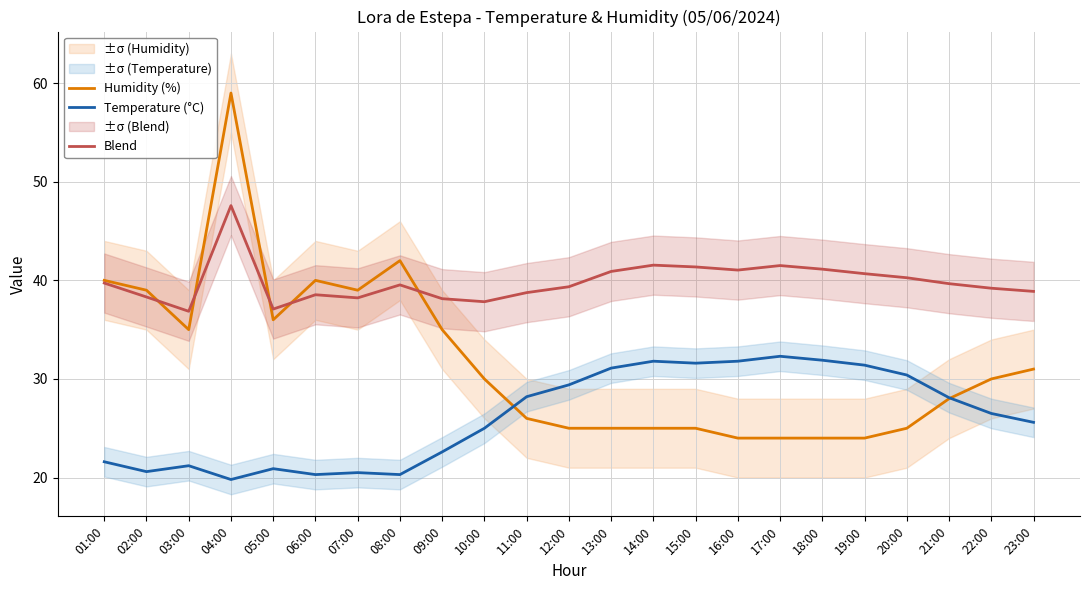

The value of Humidity (%) at 11:00 is 10.8. True or false?

False